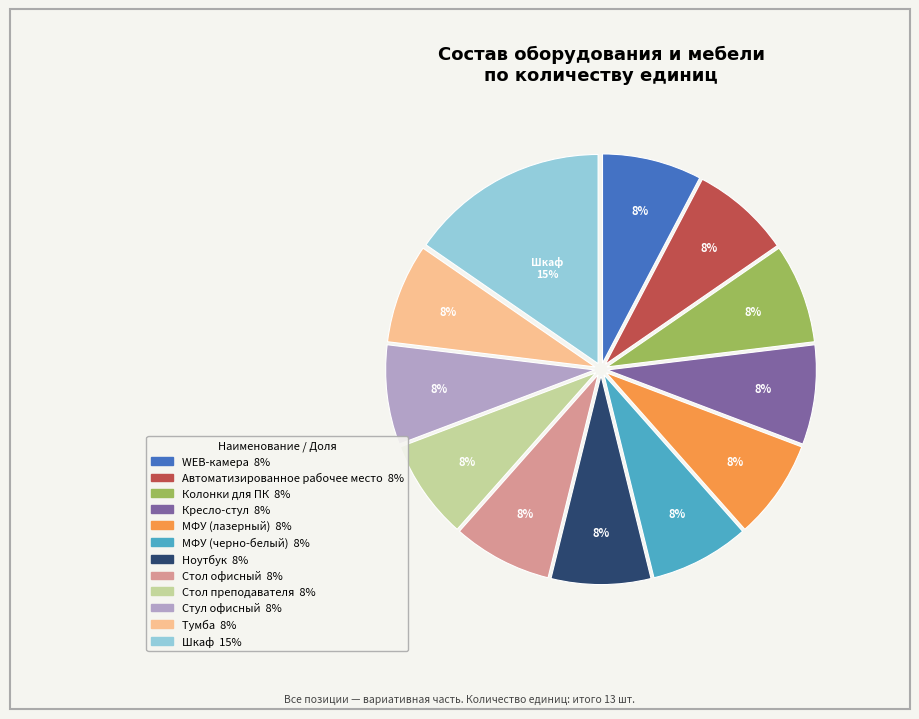

Which category has the biggest portion of the pie?

Шкаф